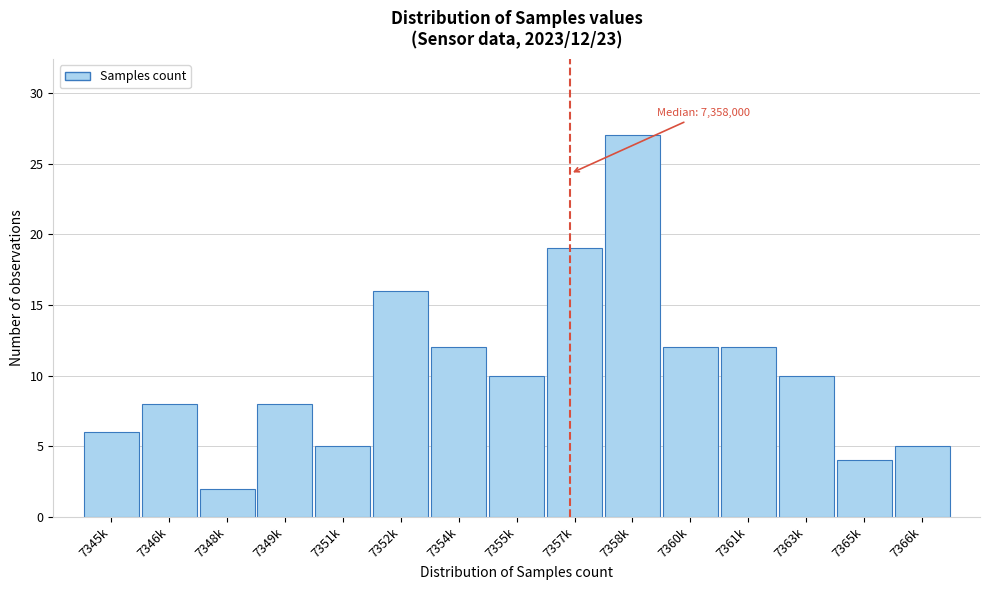

Reading right to left, list all the values displayed in this chart.

5	4	10	12	12	27	19	10	12	16	5	8	2	8	6